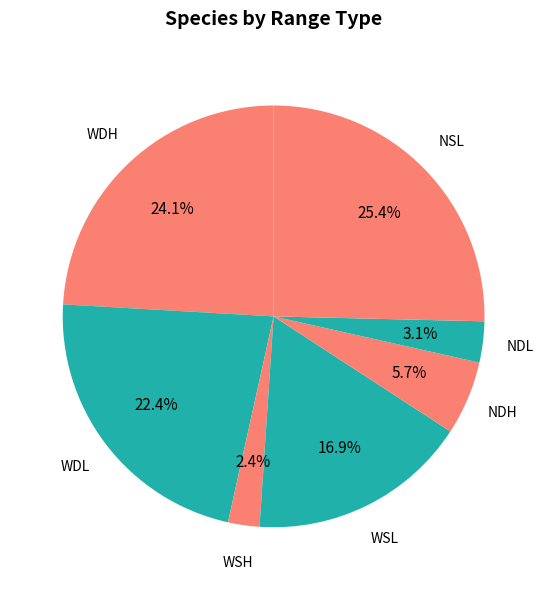

How many segments does this pie chart have?

7